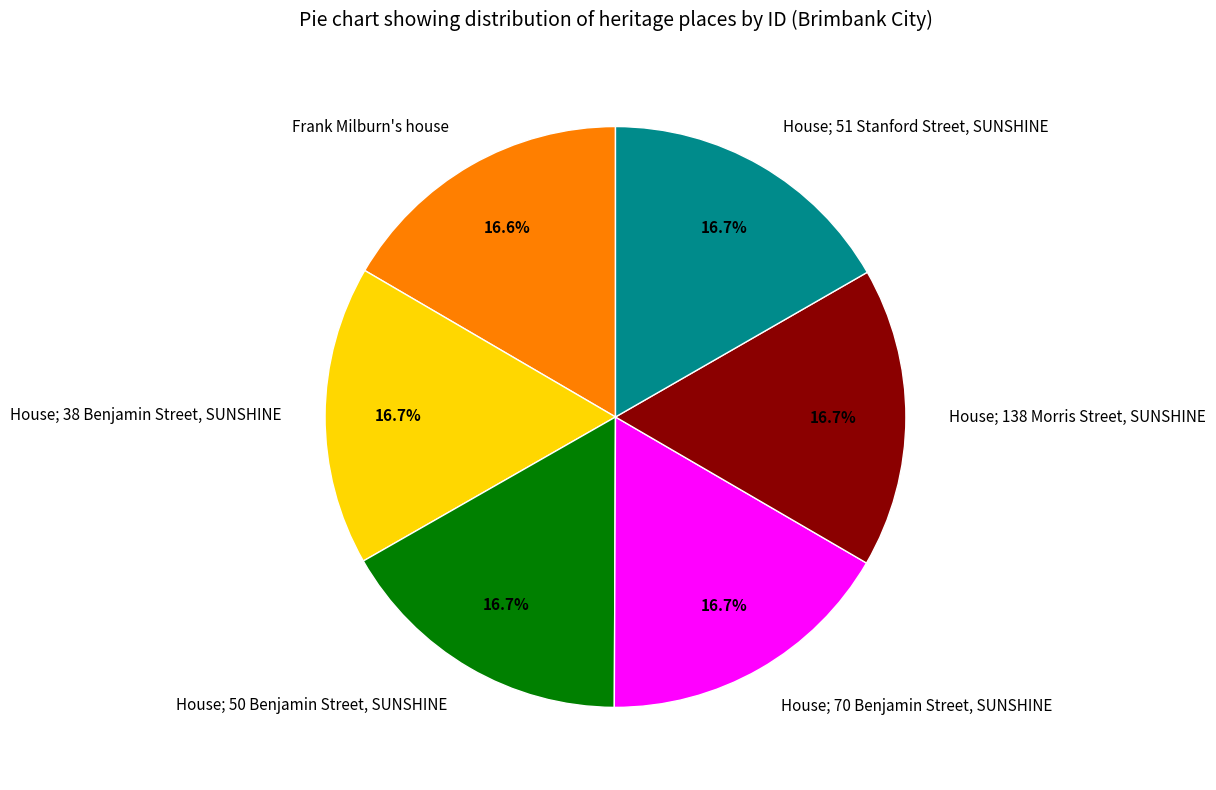

Does any single category account for the majority?

No